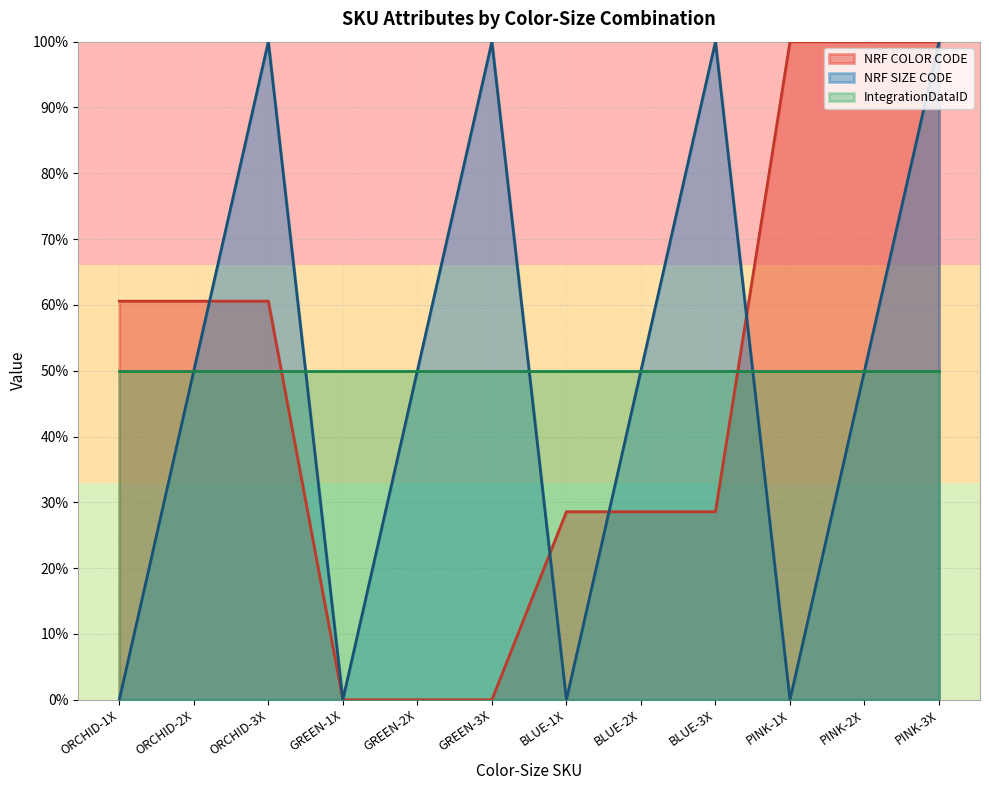

What is the difference between the maximum and minimum values in the NRF SIZE CODE series?

100.0